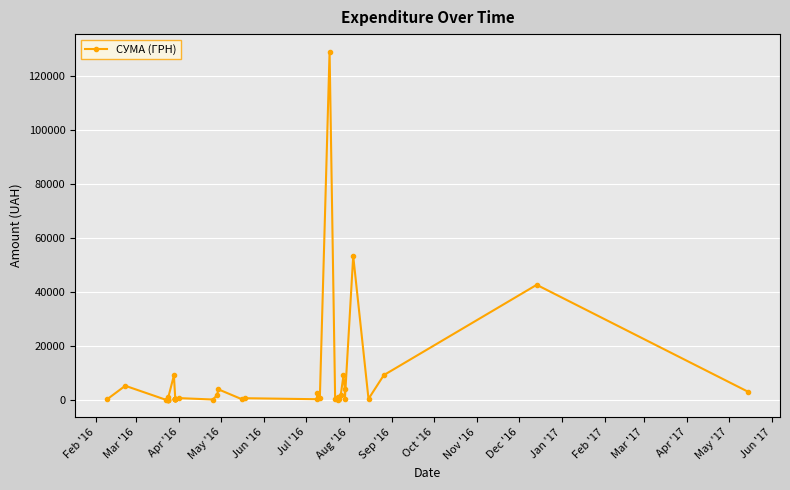

How many interior local valleys (lower than both neighbors) does the data have?

15